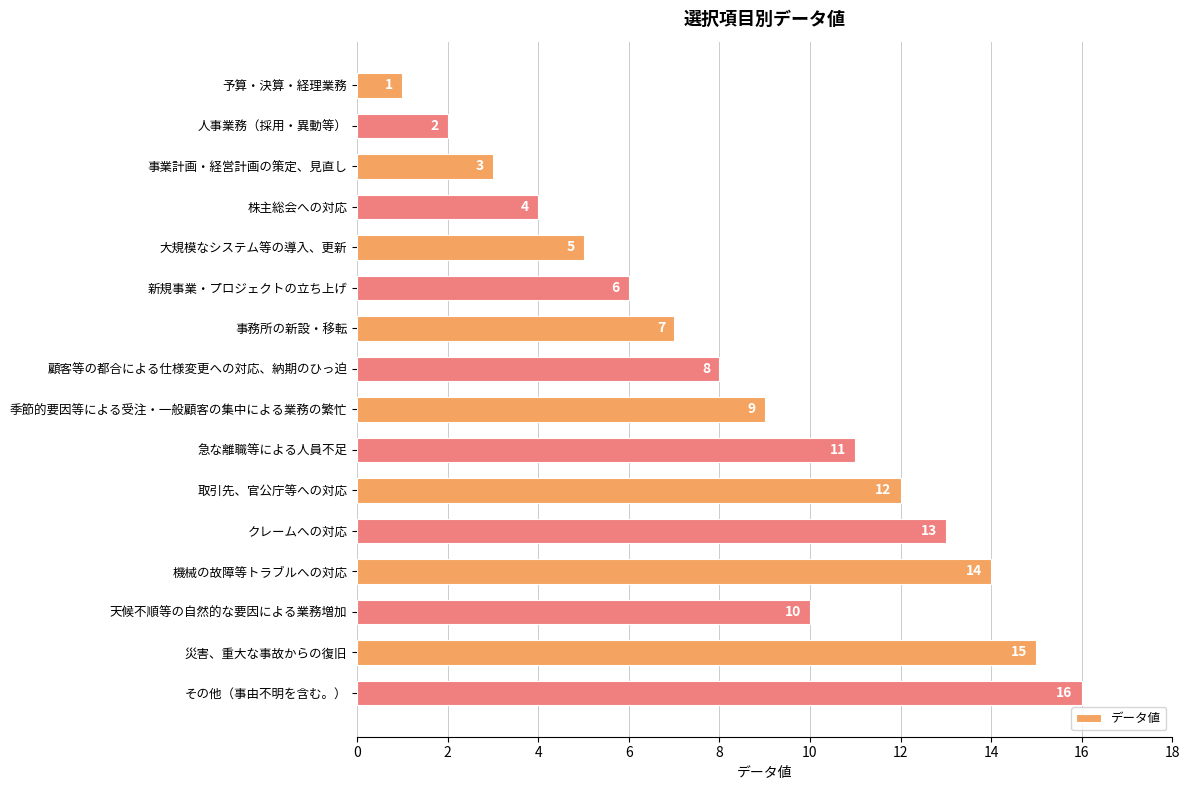

List the labels in order of value, smallest first.

予算・決算・経理業務, 人事業務（採用・異動等）, 事業計画・経営計画の策定、見直し, 株主総会への対応, 大規模なシステム等の導入、更新, 新規事業・プロジェクトの立ち上げ, 事務所の新設・移転, 顧客等の都合による仕様変更への対応、納期のひっ迫, 季節的要因等による受注・一般顧客の集中による業務の繁忙, 天候不順等の自然的な要因による業務増加, 急な離職等による人員不足, 取引先、官公庁等への対応, クレームへの対応, 機械の故障等トラブルへの対応, 災害、重大な事故からの復旧, その他（事由不明を含む。）